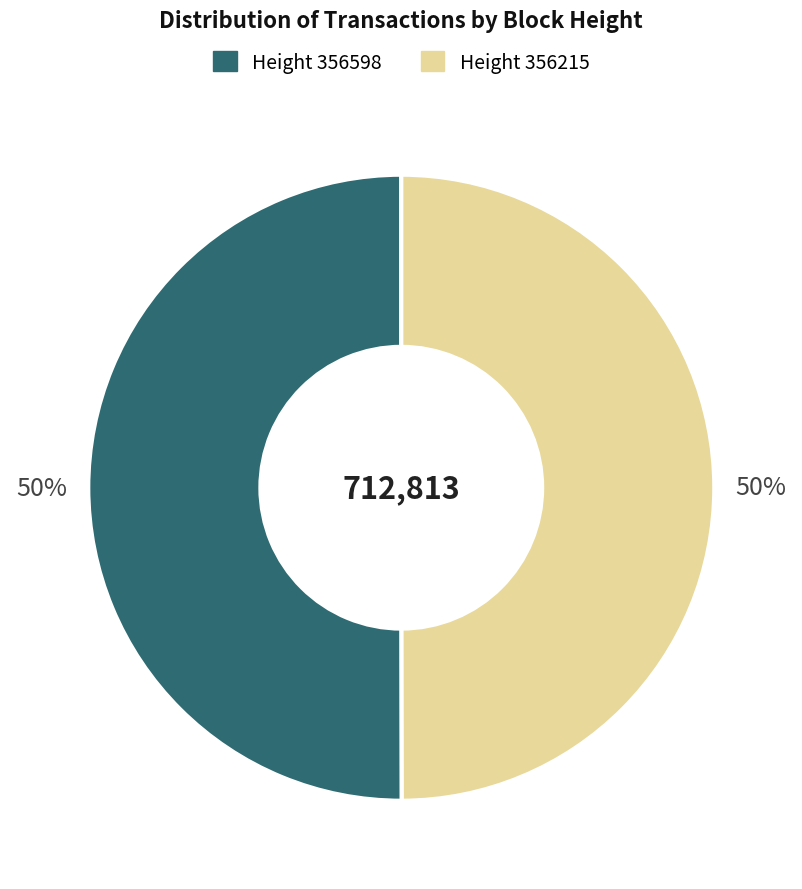

How many slices are in this pie chart?

2